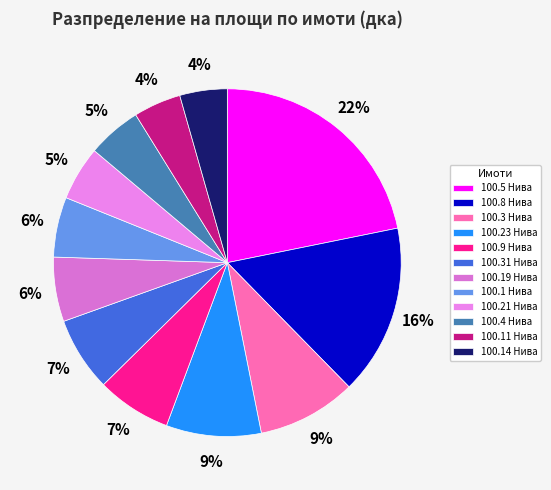

Does 100.8 Нива represent more than half of the total?

No